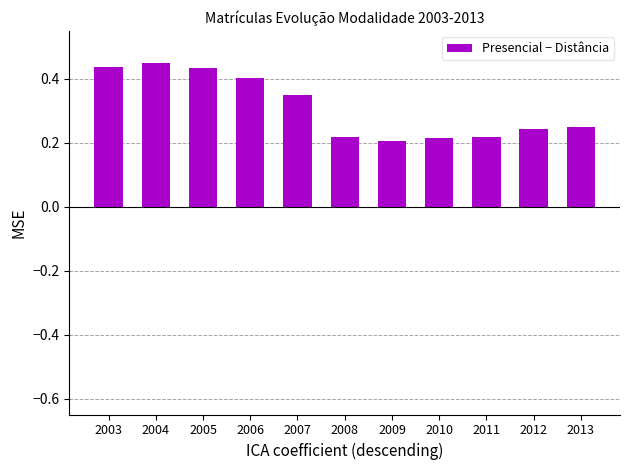

Is it true that the value at 2006 is 0.4?

True